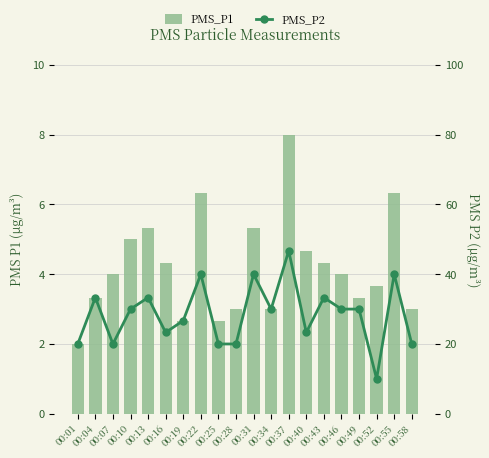

Is it true that PMS_P2 equals 21.2 at 00:04?

False